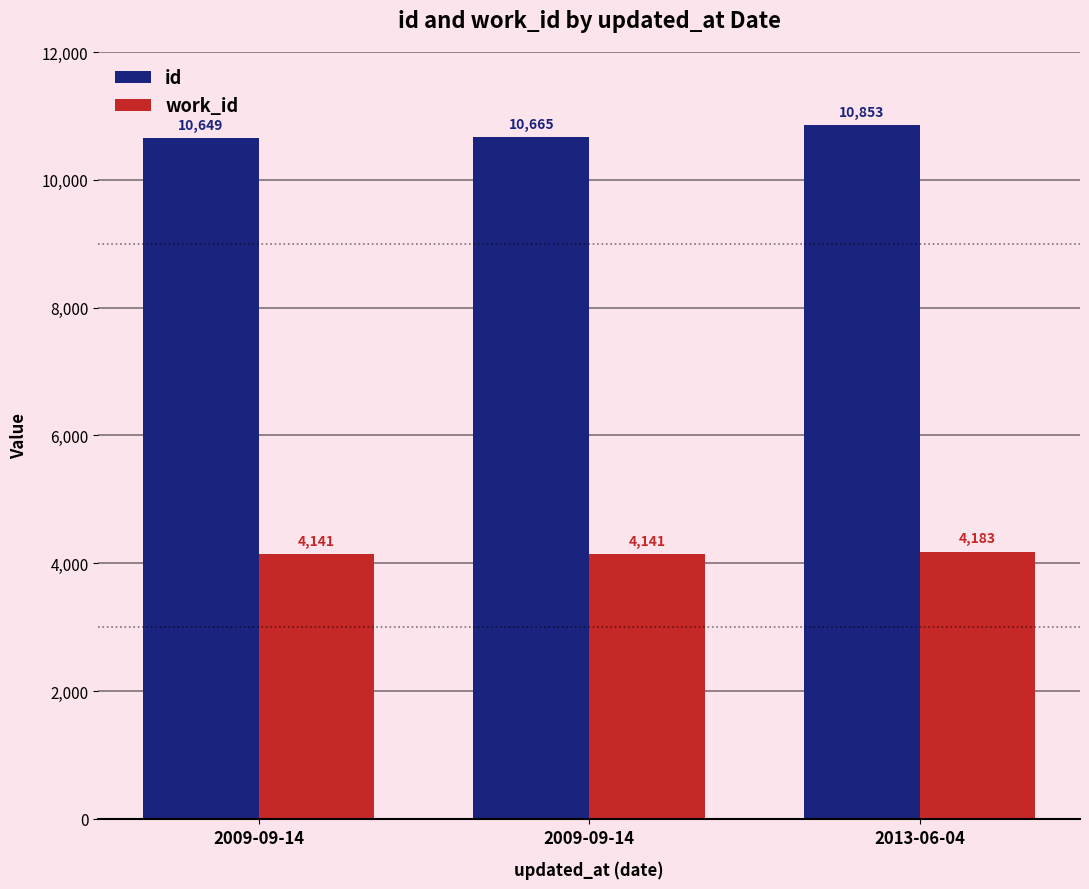

Which series has the largest total across all categories?

id